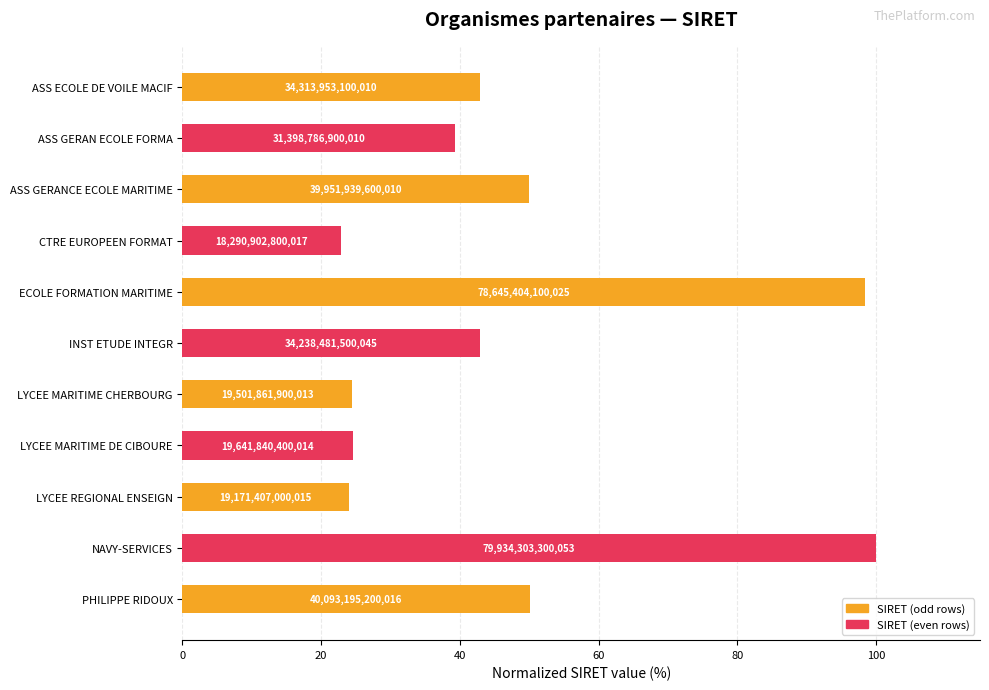

Does the chart contain any negative values?

No